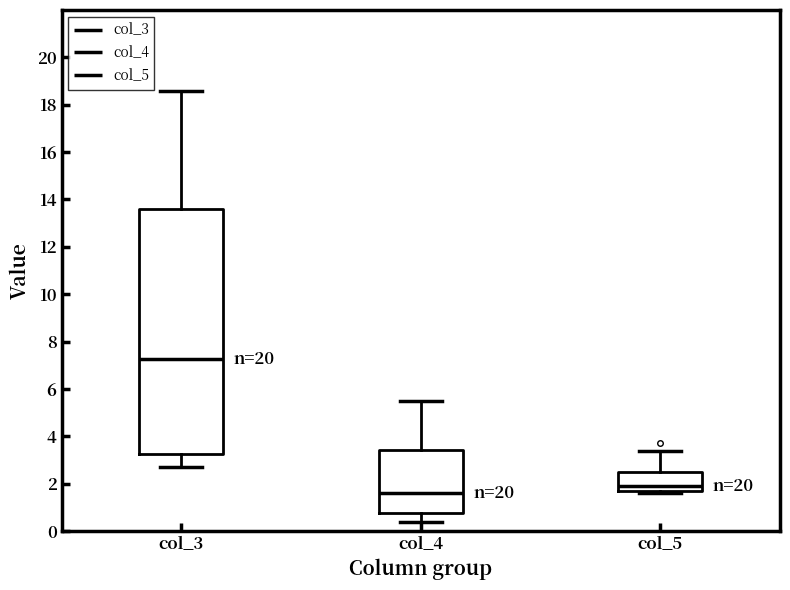

Which box's median line is the lowest?

col_4